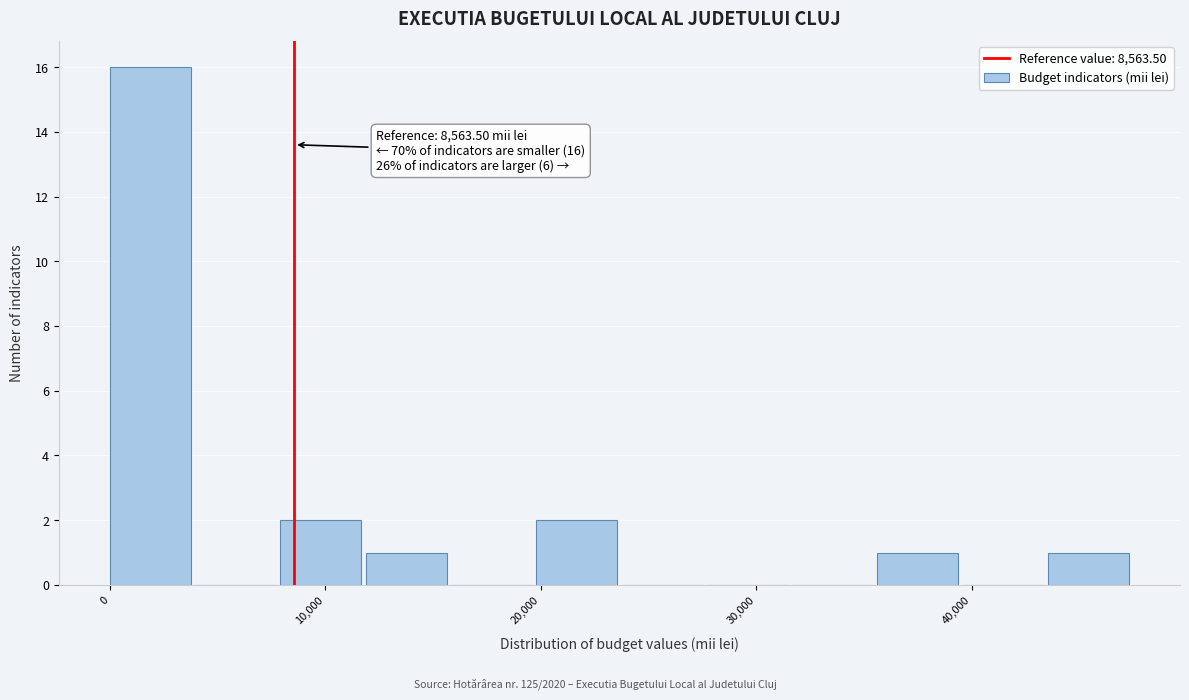

Around what value on the x-axis is the tallest bar? Give the approximate position of its centre, as read against the axis.

2000